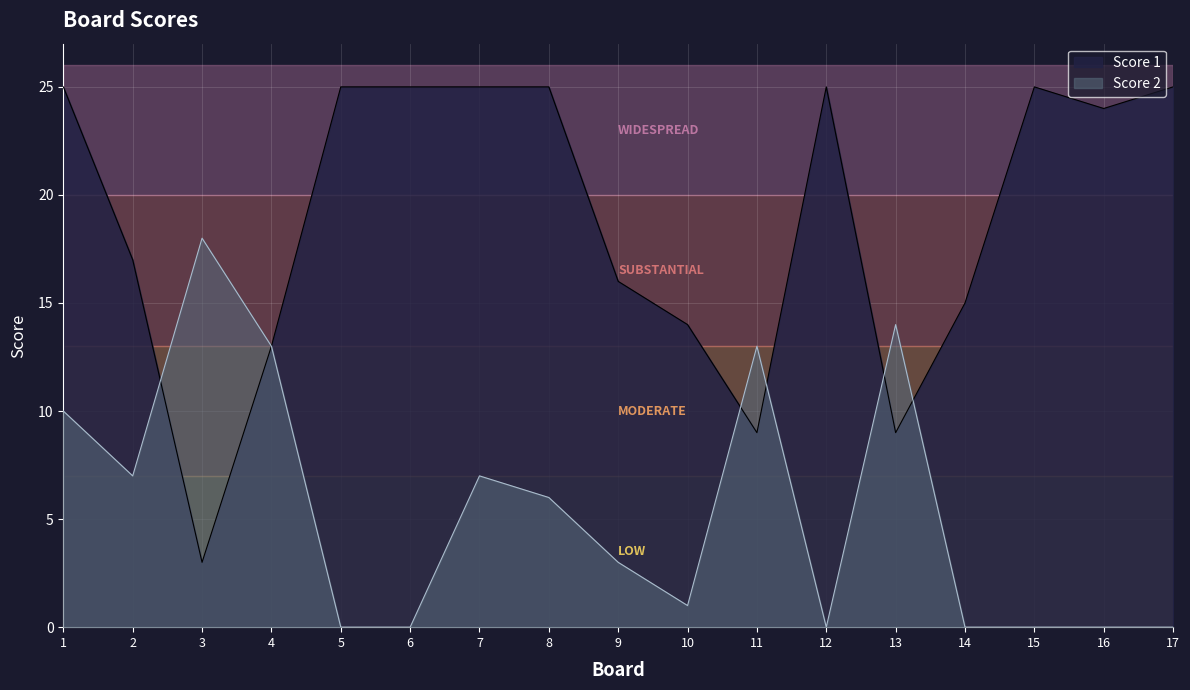

At which category does Score 2 reach its first local valley?

2